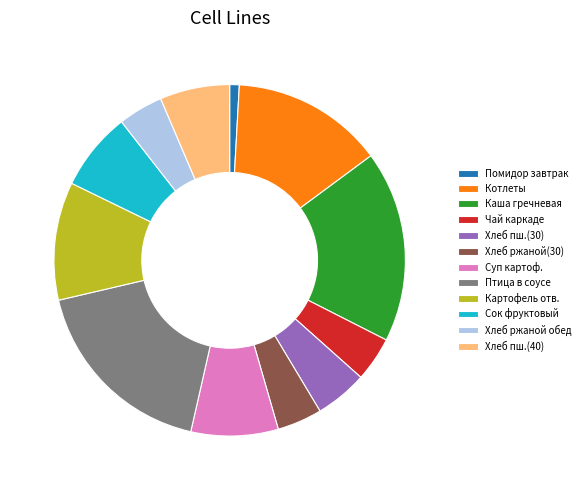

Is it true that Каша гречневая is 18% of the pie?

True